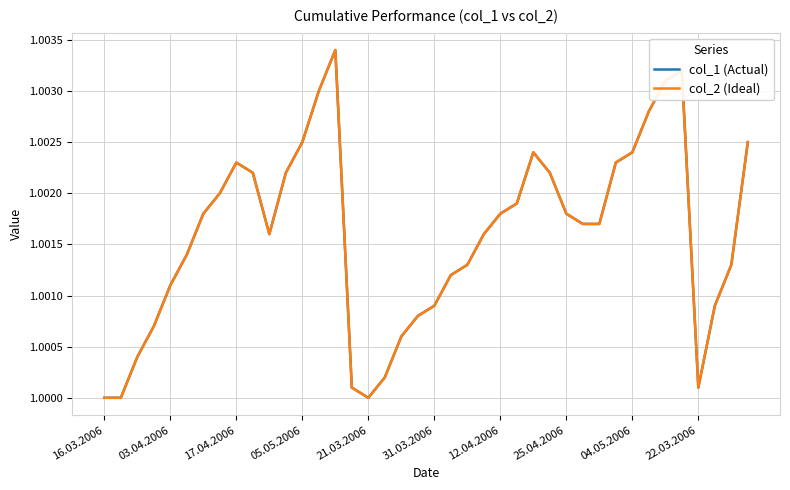

Reading left to right, list all the values displayed in this chart.

col_1 (Actual): 1.0	1.0	1.0	1.0	1.0	1.0	1.0	1.0	1.0	1.0	1.0	1.0	1.0	1.0	1.0	1.0	1.0	1.0	1.0	1.0	1.0	1.0	1.0	1.0	1.0	1.0	1.0	1.0	1.0	1.0	1.0	1.0	1.0	1.0	1.0	1.0	1.0	1.0	1.0	1.0
col_2 (Ideal): 1.0	1.0	1.0	1.0	1.0	1.0	1.0	1.0	1.0	1.0	1.0	1.0	1.0	1.0	1.0	1.0	1.0	1.0	1.0	1.0	1.0	1.0	1.0	1.0	1.0	1.0	1.0	1.0	1.0	1.0	1.0	1.0	1.0	1.0	1.0	1.0	1.0	1.0	1.0	1.0